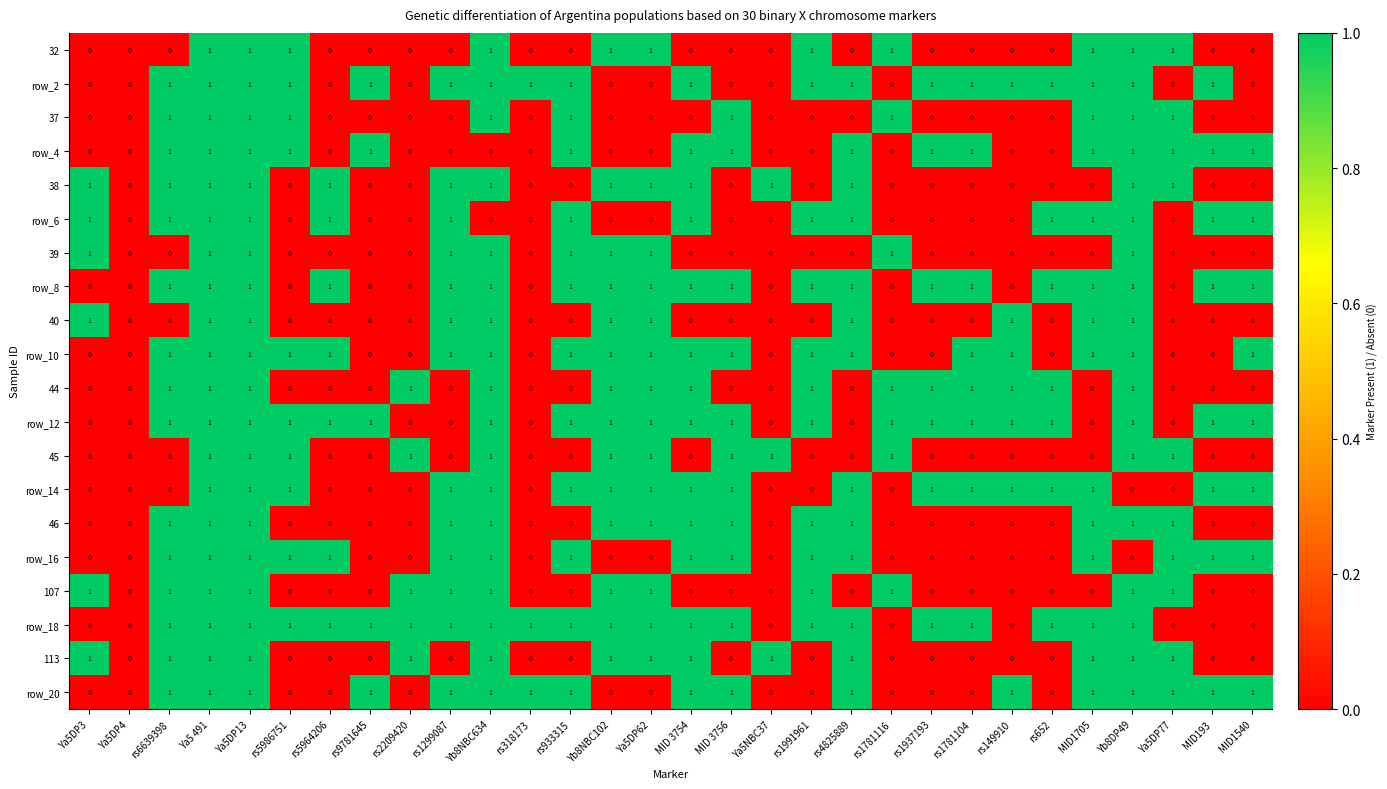

True or false: 107 has a value of 1 at rs5964206.

False